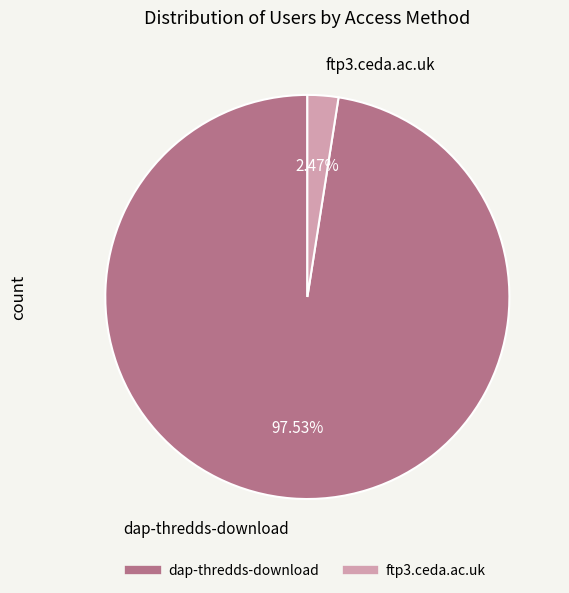

To the nearest percent, what is the difference between the ftp3.ceda.ac.uk and dap-thredds-download slice percentages?

95%